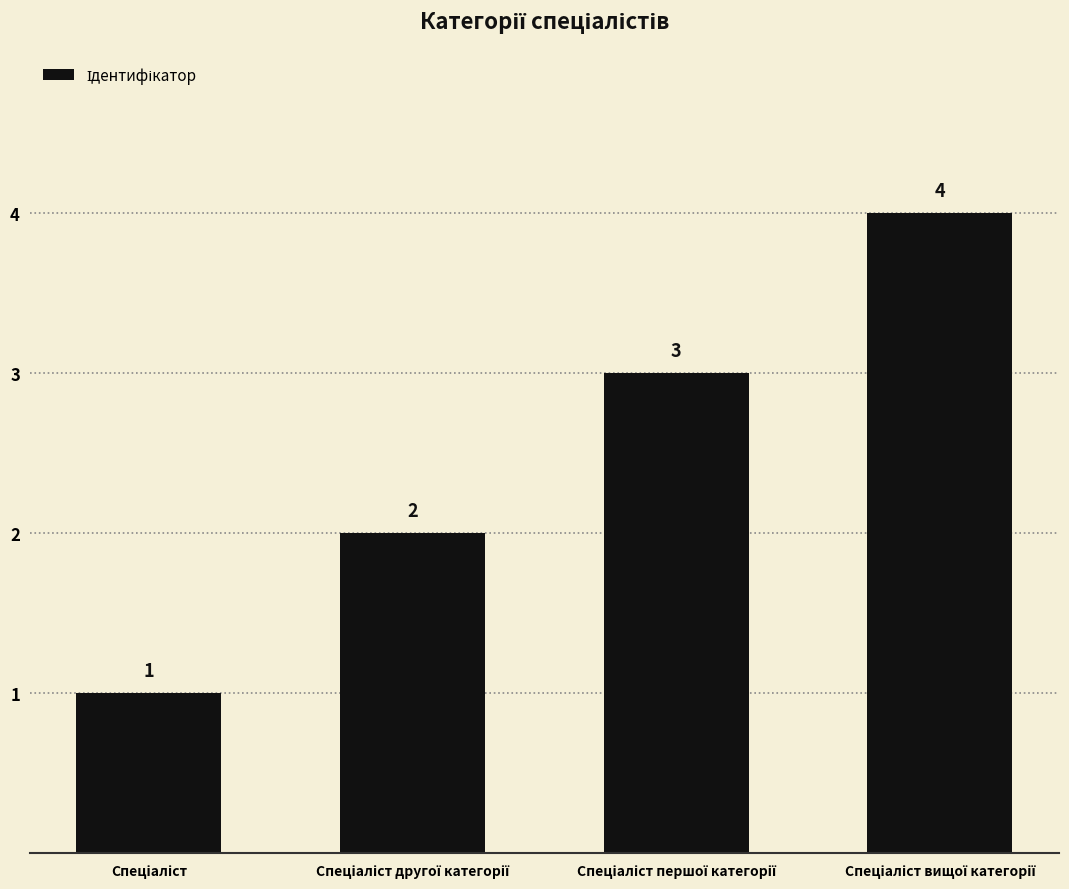

What is the maximum value shown in the chart?

4